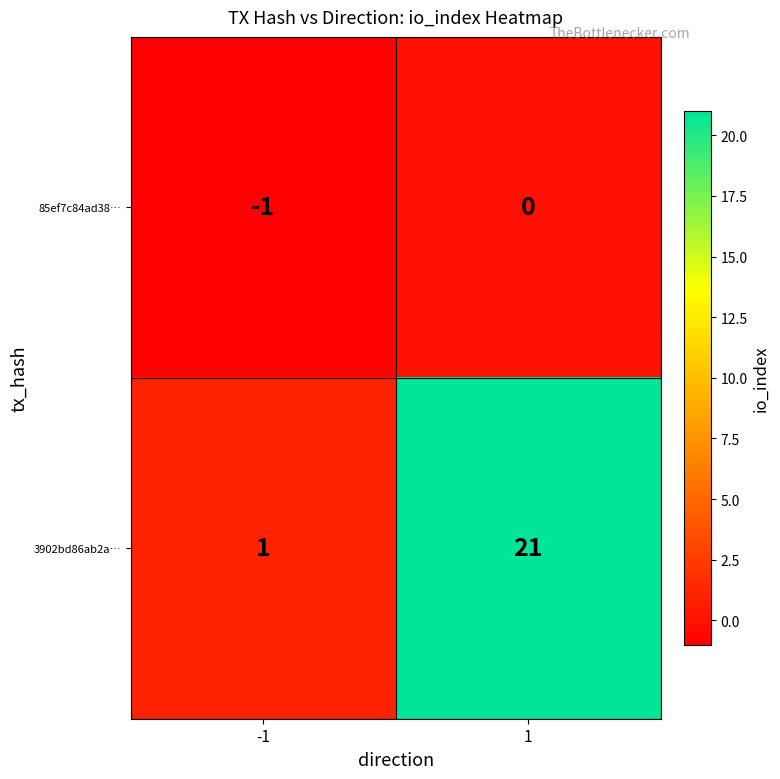

At 1, list the series in order from largest to smallest.

3902bd86ab2a…, 85ef7c84ad38…